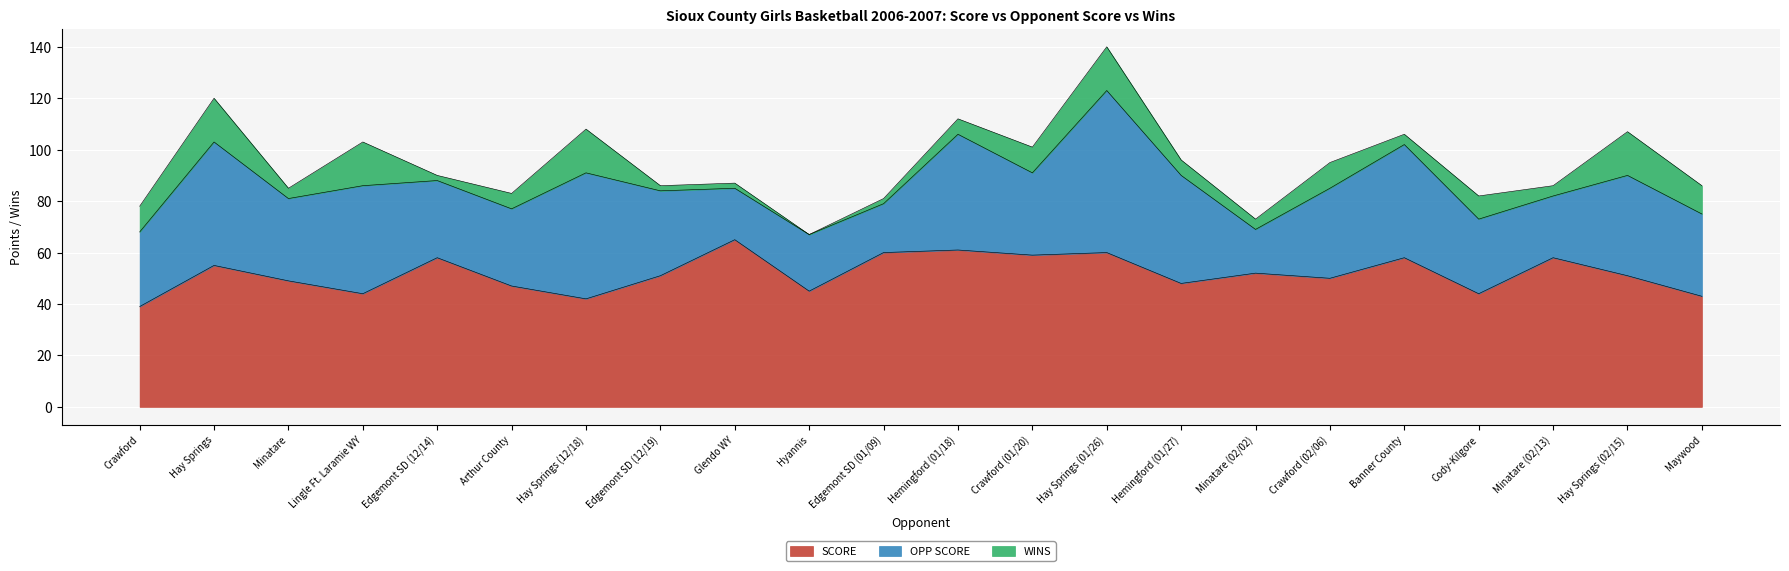

Between which two adjacent categories do OPP SCORE and SCORE first intersect?

Arthur County and Hay Springs (12/18)